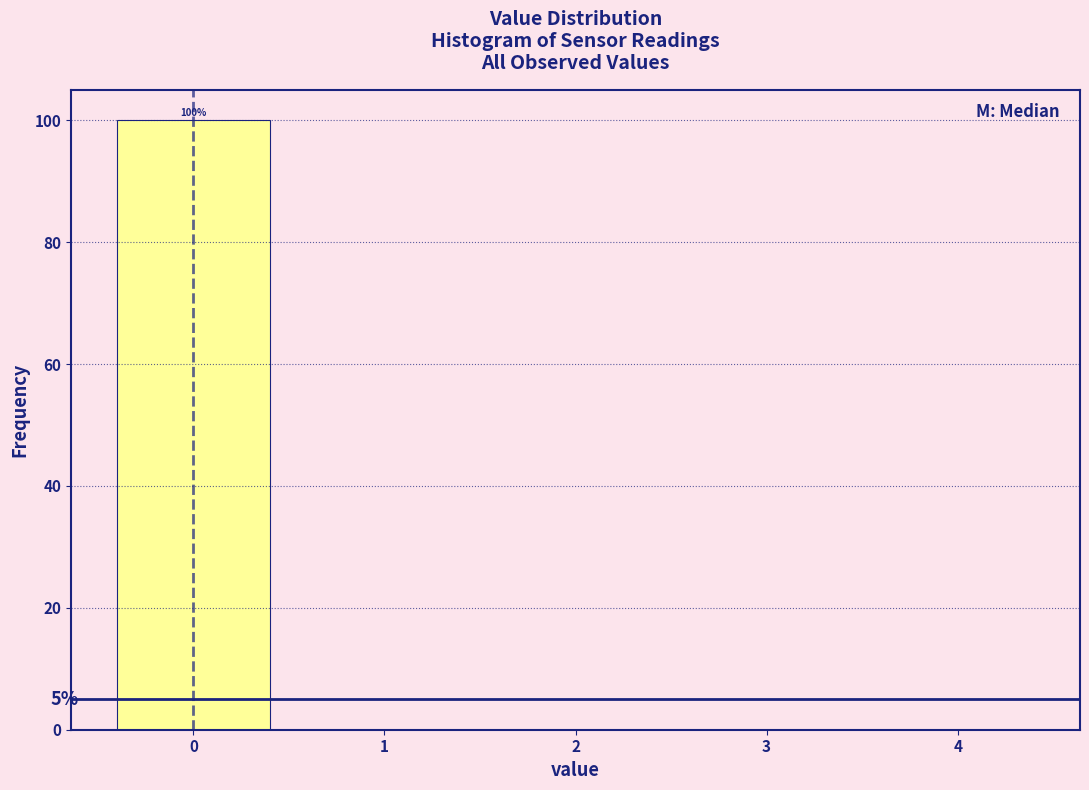

Over which range of the x-axis is the bar tallest?

-0.5 to 0.5